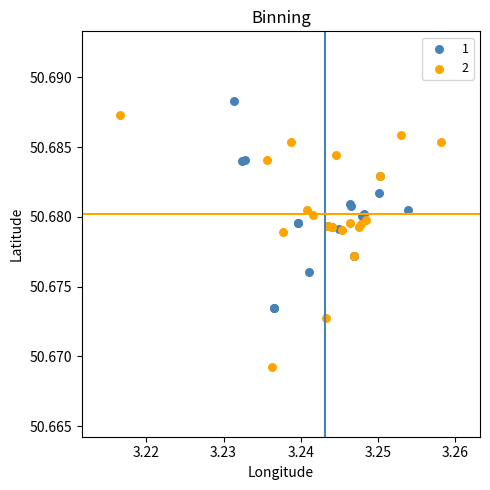

Which series contains the highest Y value?

1